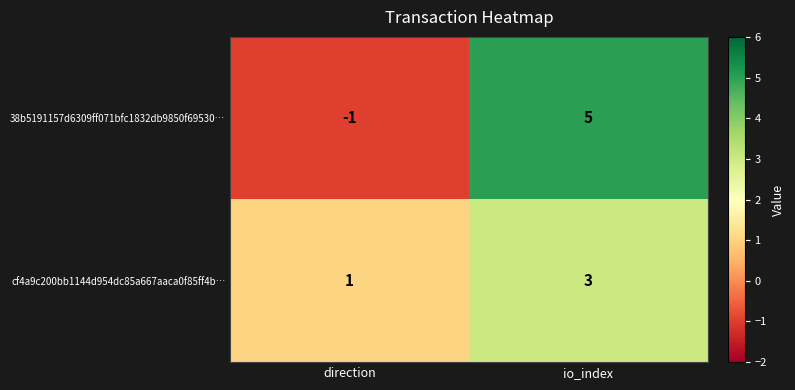

What value does the 38b5191157d6309ff071bfc1832db9850f69530… series have at io_index?

5